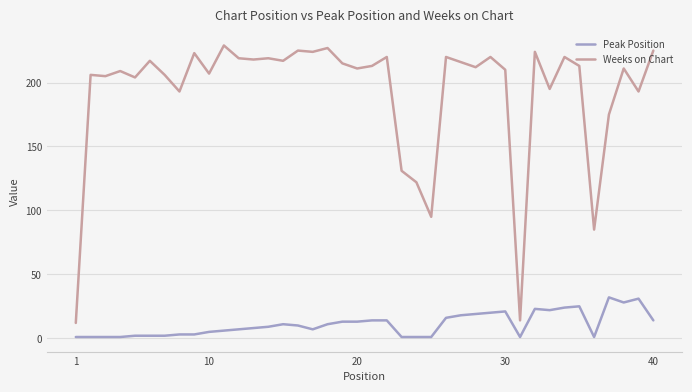

Rank the series by their maximum value, from highest to lowest.

Weeks on Chart, Peak Position